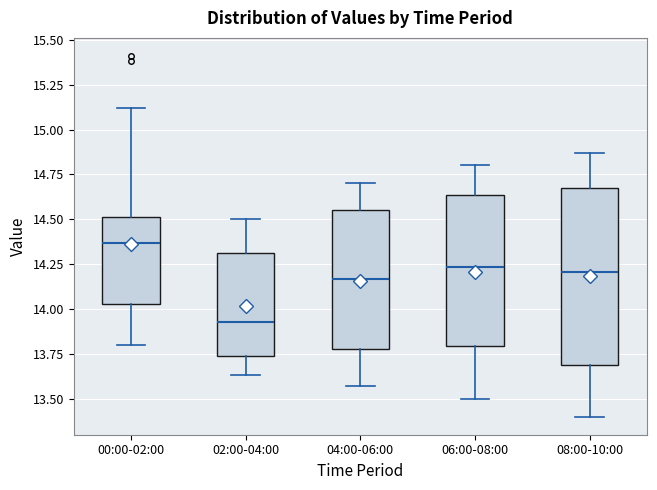

Where is the upper edge of the box for 06:00-08:00 on the y-axis? The values are not printed on the chart, so give them approximately, as read against the axis.

14.65